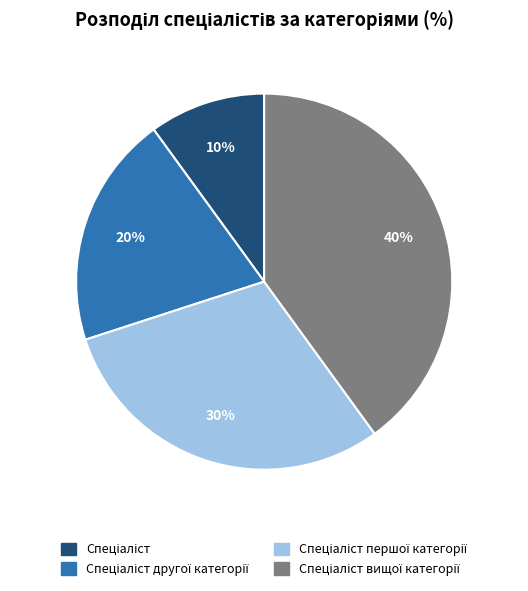

Is there any slice that represents more than half of the pie?

No